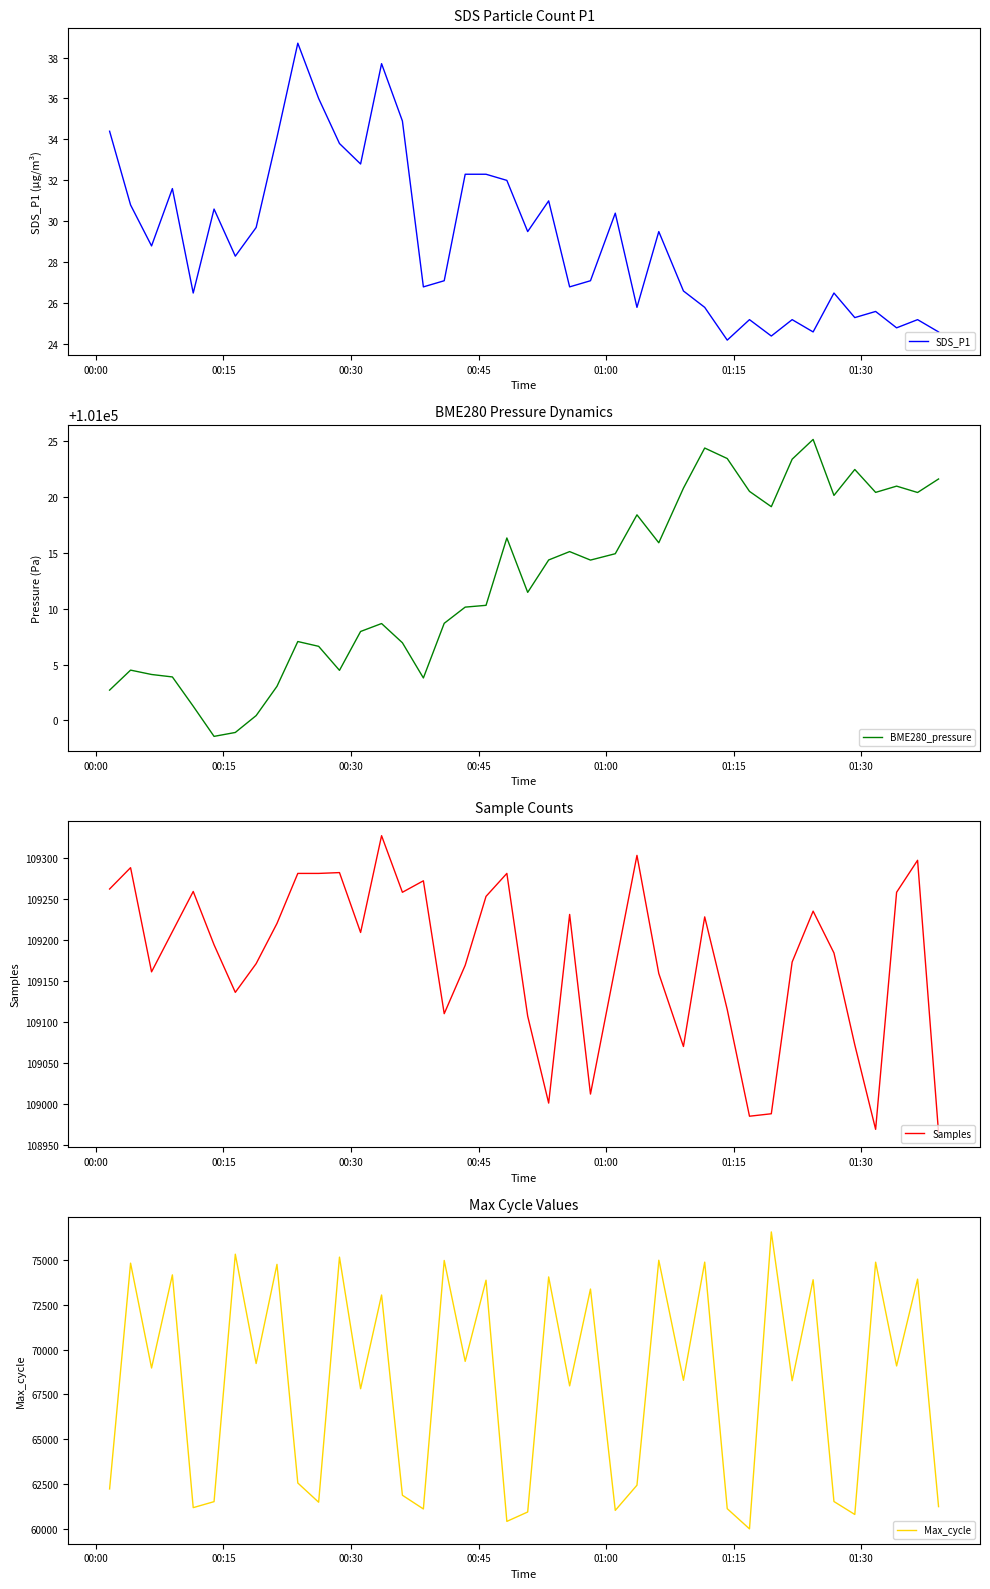

Reading left to right, list all the values displayed in this chart.

SDS_P1: 34.4	30.8	28.8	31.6	26.5	30.6	28.3	29.7	34.1	38.7	36.0	33.8	32.8	37.7	34.9	26.8	27.1	32.3	32.3	32.0	29.5	31.0	26.8	27.1	30.4	25.8	29.5	26.6	25.8	24.2	25.2	24.4	25.2	24.6	26.5	25.3	25.6	24.8	25.2	24.6
BME280_pressure: 101002.7	101004.5	101004.1	101003.9	101001.3	100998.6	100998.9	101000.4	101003.1	101007.1	101006.6	101004.5	101008.0	101008.7	101006.9	101003.8	101008.7	101010.1	101010.3	101016.3	101011.5	101014.4	101015.1	101014.4	101014.9	101018.4	101015.9	101020.8	101024.4	101023.4	101020.5	101019.1	101023.4	101025.1	101020.1	101022.5	101020.4	101021.0	101020.4	101021.6
Samples: 109262.0	109288.0	109161.0	109210.0	109259.0	109194.0	109136.0	109171.0	109220.0	109281.0	109281.0	109282.0	109209.0	109327.0	109258.0	109272.0	109110.0	109169.0	109253.0	109281.0	109107.0	109001.0	109231.0	109012.0	109167.0	109303.0	109159.0	109070.0	109228.0	109115.0	108985.0	108988.0	109173.0	109235.0	109184.0	109072.0	108969.0	109258.0	109297.0	108965.0
Max_cycle: 62220.0	74826.0	68971.0	74172.0	61176.0	61510.0	75326.0	69222.0	74759.0	62551.0	61478.0	75162.0	67814.0	73049.0	61867.0	61102.0	74976.0	69342.0	73874.0	60408.0	60933.0	74057.0	67974.0	73380.0	61022.0	62428.0	74988.0	68284.0	74883.0	61117.0	59990.0	76569.0	68262.0	73900.0	61517.0	60794.0	74880.0	69086.0	73934.0	61232.0